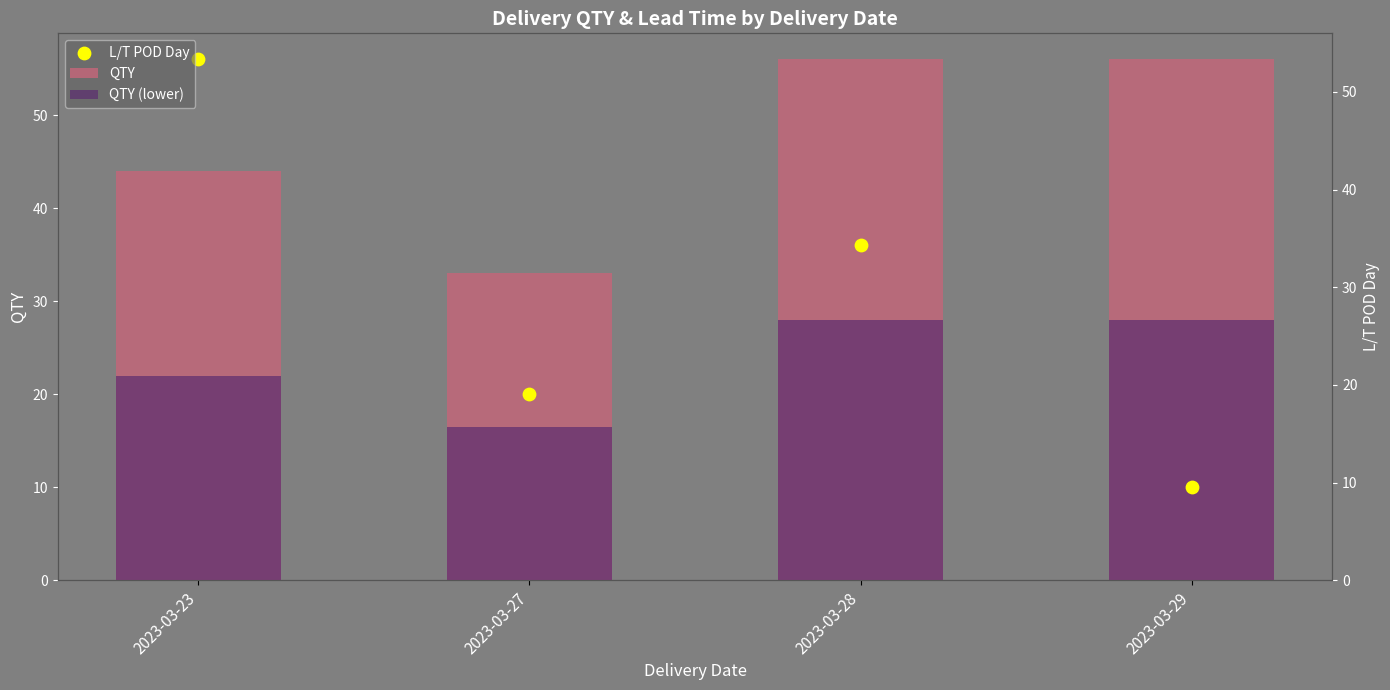

Which series reaches the minimum Y coordinate?

L/T POD Day